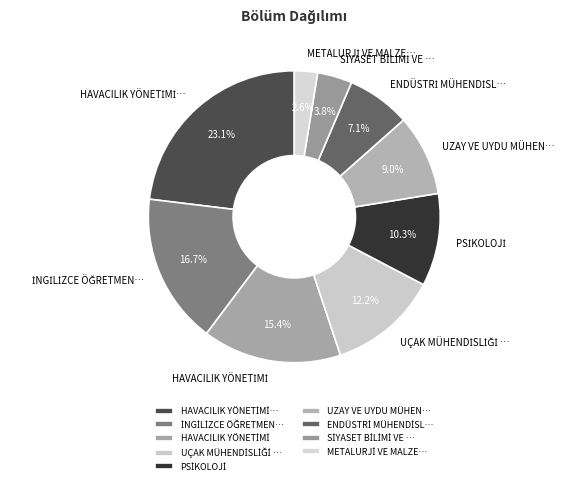

How many segments does this pie chart have?

9